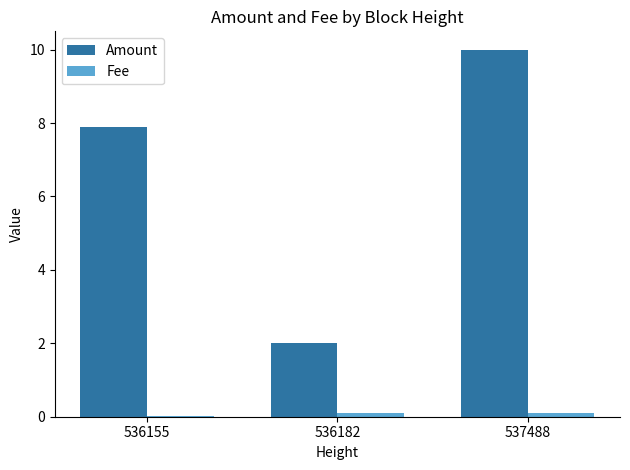

Which series changed the most between 536182 and 537488?

Amount